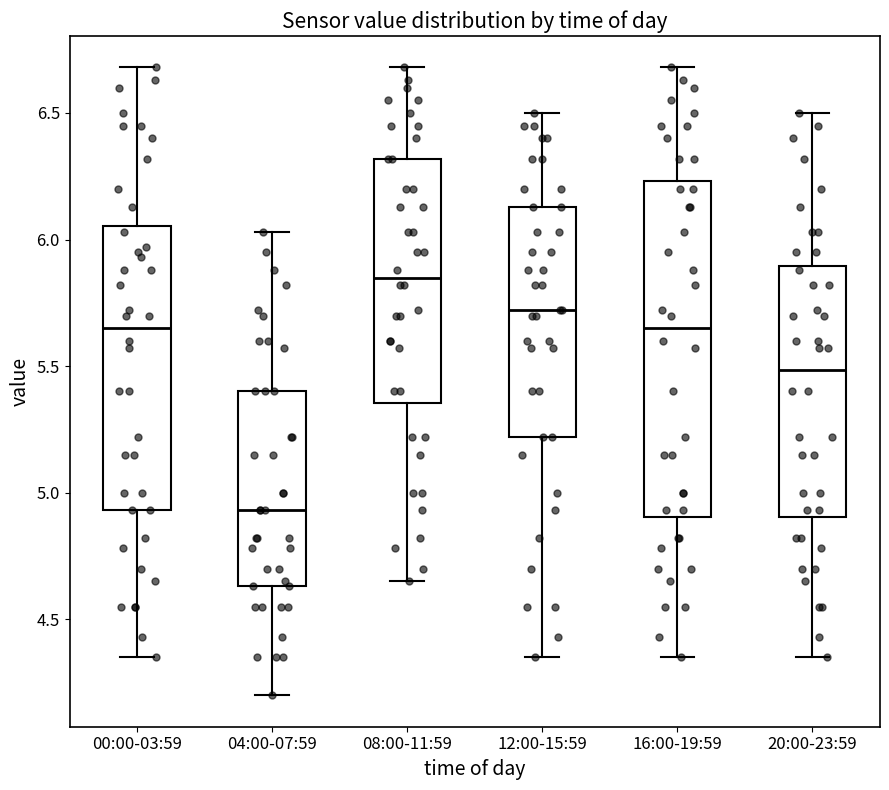

Reading left to right, transcribe this box plot: for each box, give where its median line is, the range the box spans, and where its two whiskers end, as read against the y-axis. The values are not printed on the chart, so give them approximately, as read against the axis.

00:00-03:59: median 5.65, box 4.95 to 6.05, whiskers 4.35 to 6.70
04:00-07:59: median 4.95, box 4.65 to 5.40, whiskers 4.20 to 6.05
08:00-11:59: median 5.85, box 5.35 to 6.30, whiskers 4.65 to 6.70
12:00-15:59: median 5.70, box 5.20 to 6.15, whiskers 4.35 to 6.50
16:00-19:59: median 5.65, box 4.90 to 6.25, whiskers 4.35 to 6.70
20:00-23:59: median 5.50, box 4.90 to 5.90, whiskers 4.35 to 6.50